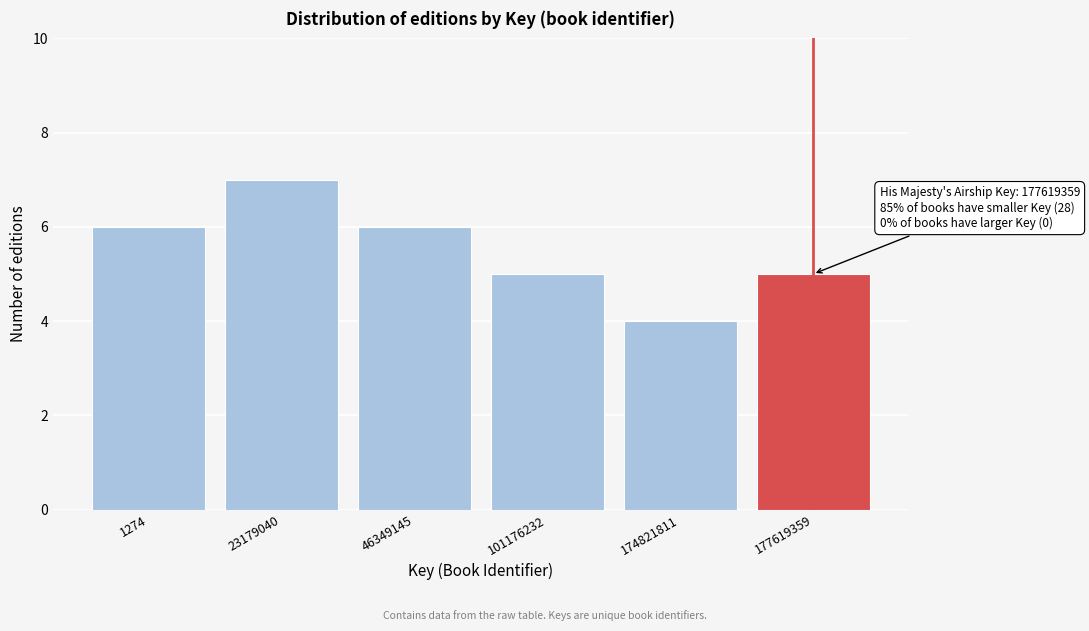

Reading left to right, list all the values displayed in this chart.

1274=6	23179040=7	46349145=6	101176232=5	174821811=4	177619359=5